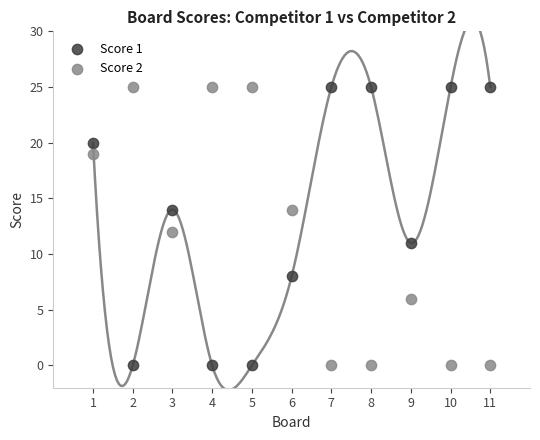

What are all the series names shown in the legend?

Score 1, Score 2